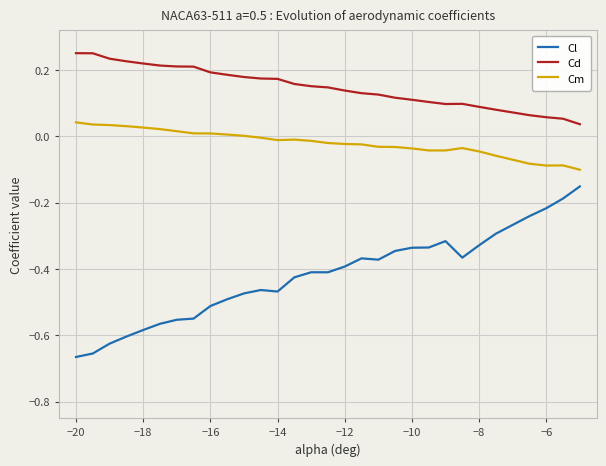

True or false: Cl and Cm intersect in this chart.

False